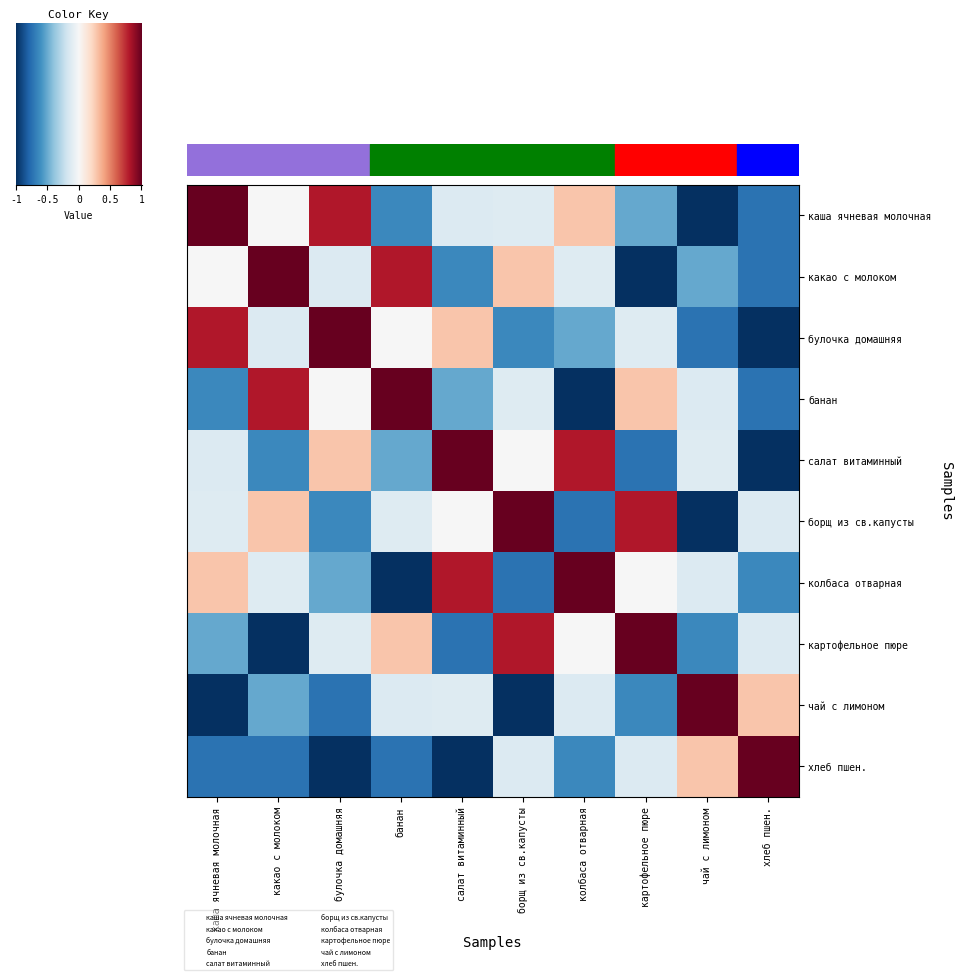

Reading left to right, what are all the values shown in this chart?

каша ячневая молочная: 1.0	-0.0	0.8	-0.6	-0.1	-0.1	0.3	-0.5	-1.0	-0.7
какао с молоком: -0.0	1.0	-0.1	0.8	-0.6	0.3	-0.1	-1.0	-0.5	-0.7
булочка домашняя: 0.8	-0.1	1.0	-0.0	0.3	-0.6	-0.5	-0.1	-0.7	-1.0
банан: -0.6	0.8	-0.0	1.0	-0.5	-0.1	-1.0	0.3	-0.1	-0.7
салат витаминный: -0.1	-0.6	0.3	-0.5	1.0	-0.0	0.8	-0.7	-0.1	-1.0
борщ из св.капусты: -0.1	0.3	-0.6	-0.1	-0.0	1.0	-0.7	0.8	-1.0	-0.1
колбаса отварная: 0.3	-0.1	-0.5	-1.0	0.8	-0.7	1.0	-0.0	-0.1	-0.6
картофельное пюре: -0.5	-1.0	-0.1	0.3	-0.7	0.8	-0.0	1.0	-0.6	-0.1
чай с лимоном: -1.0	-0.5	-0.7	-0.1	-0.1	-1.0	-0.1	-0.6	1.0	0.3
хлеб пшен.: -0.7	-0.7	-1.0	-0.7	-1.0	-0.1	-0.6	-0.1	0.3	1.0